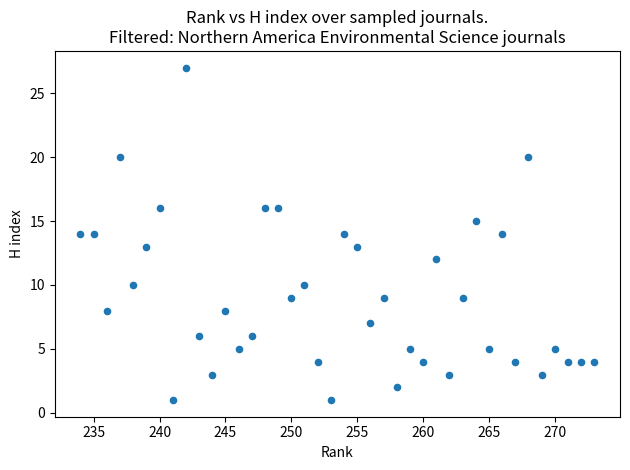

What is the range of Y values (max minus min)?

26